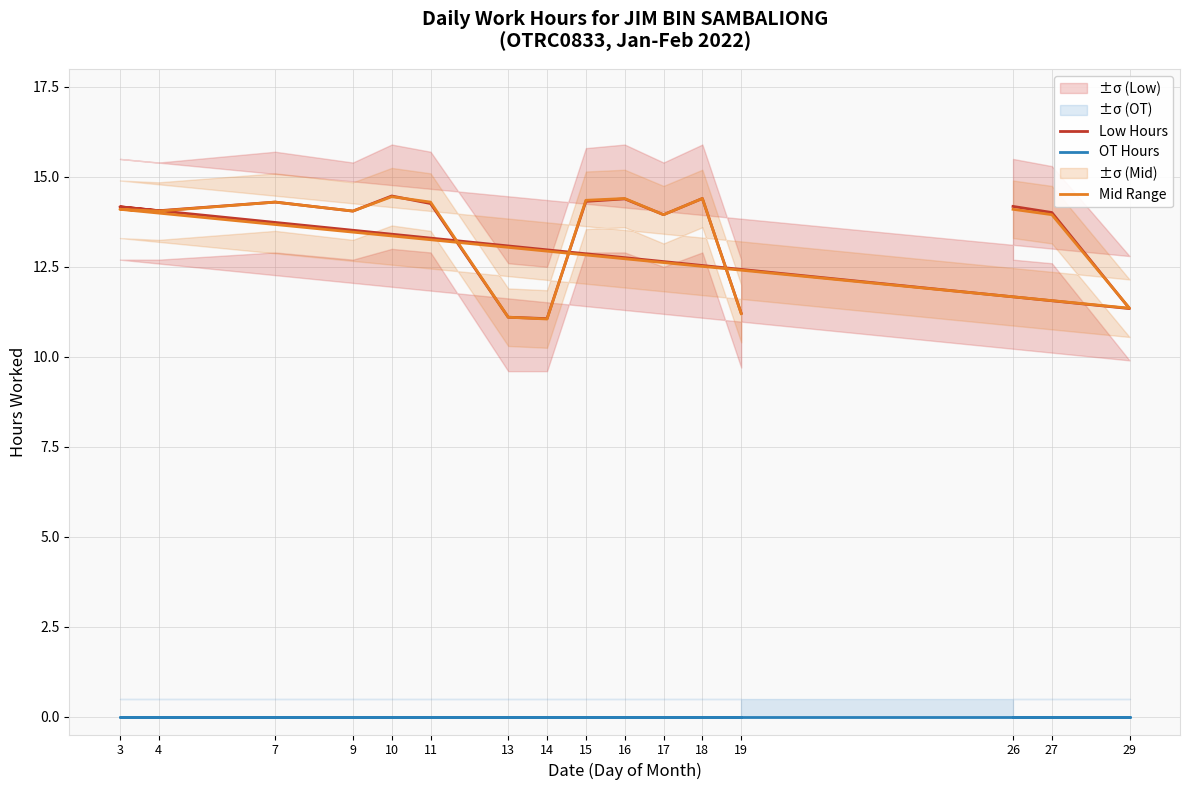

In Mid Range, how many points are higher than both neighbors (excluding endpoints)?

5